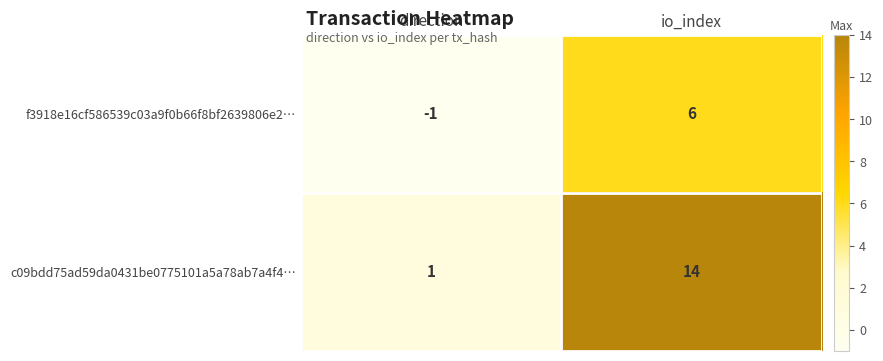

What is the sum of the c09bdd75ad59da0431be0775101a5a78ab7a4f4… values at io_index and direction?

15